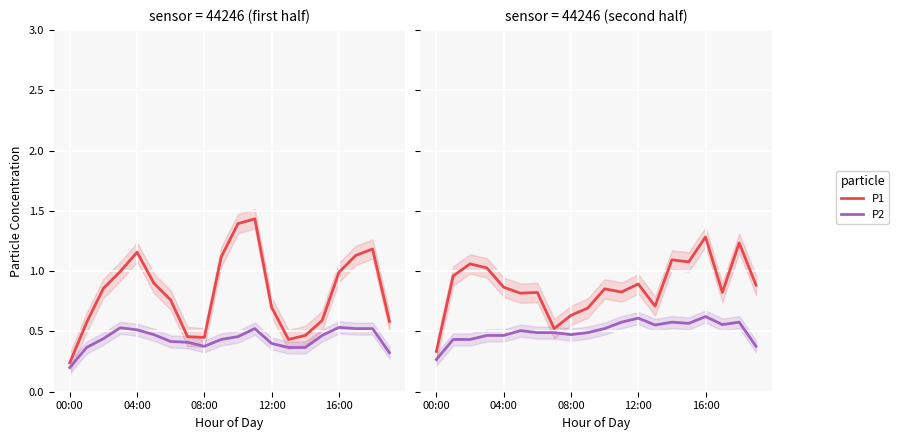

What is the lowest value of the P1 series?

0.3